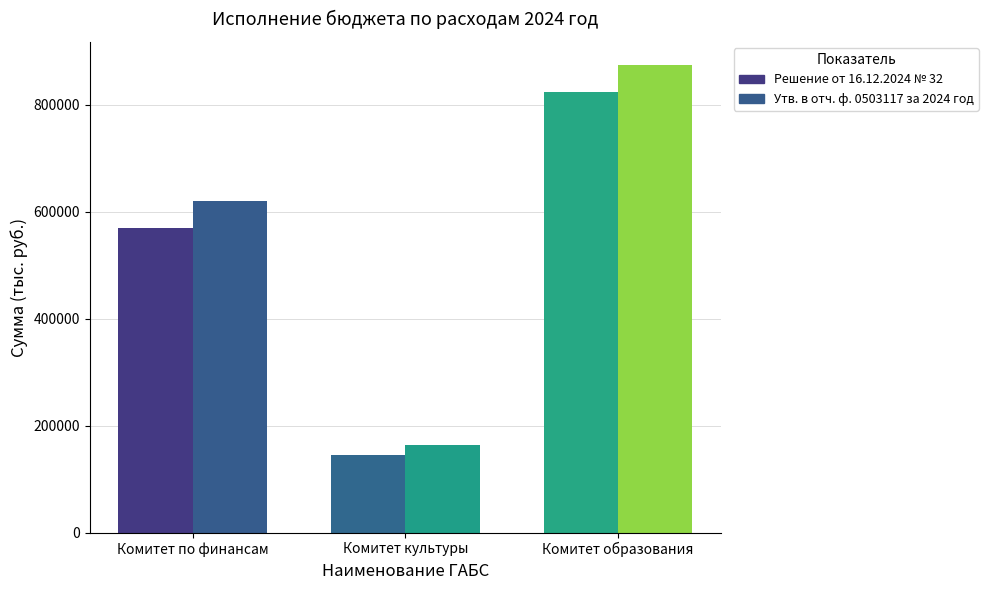

Does the chart contain any negative values?

No